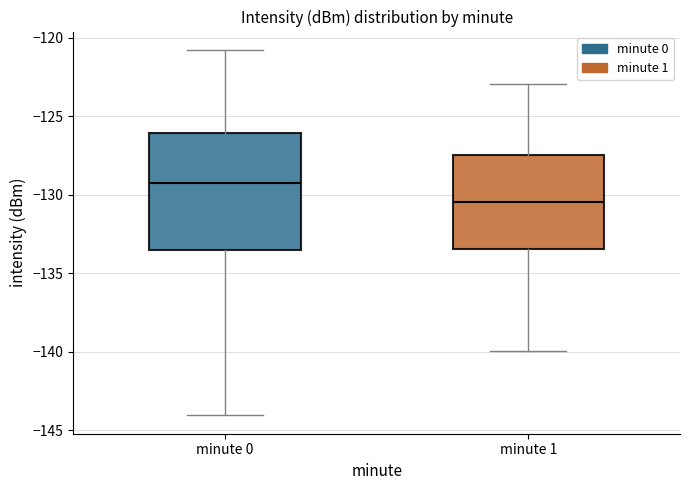

Which box is the tallest, from its lower edge to its upper edge?

minute 0